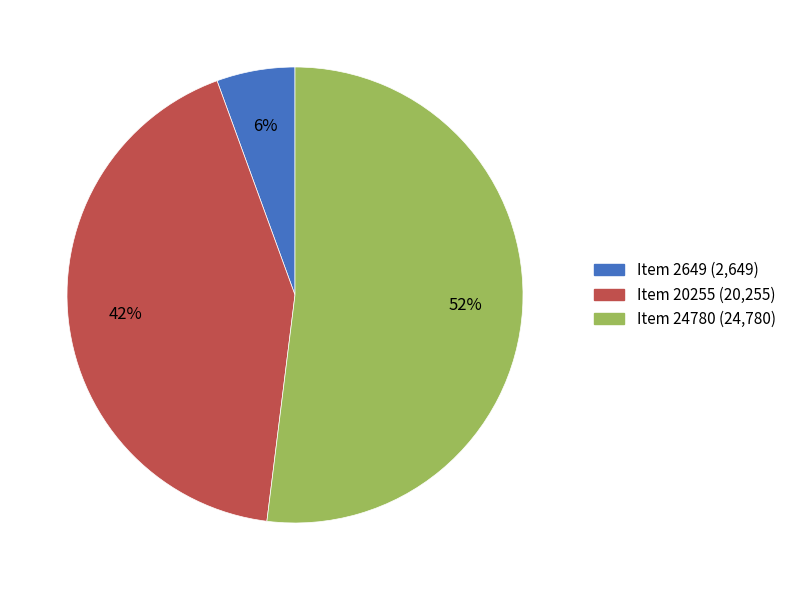

How many segments does this pie chart have?

3